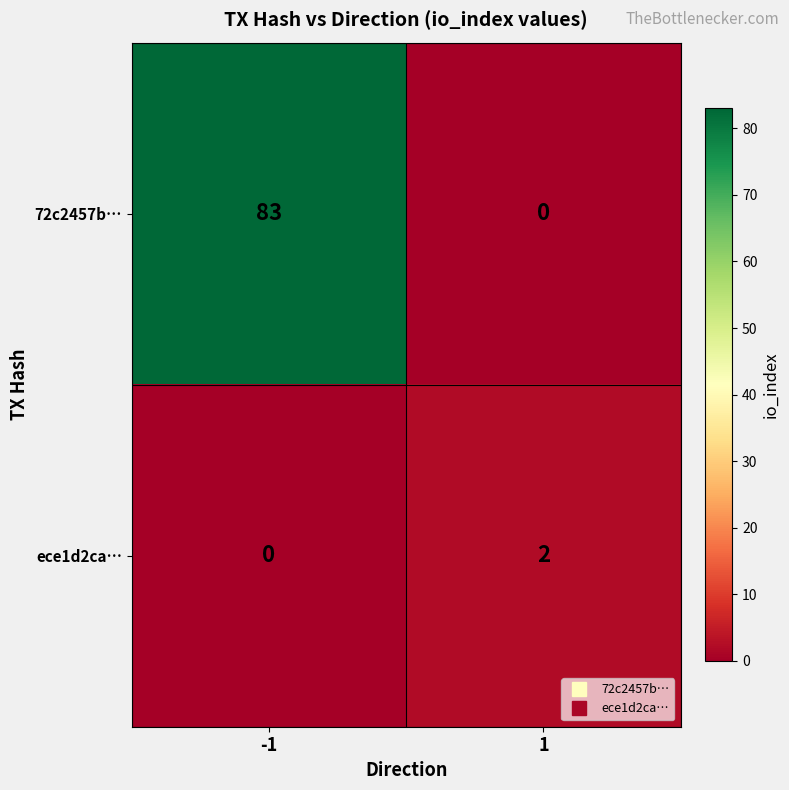

At which category is the sum across all series the highest?

-1